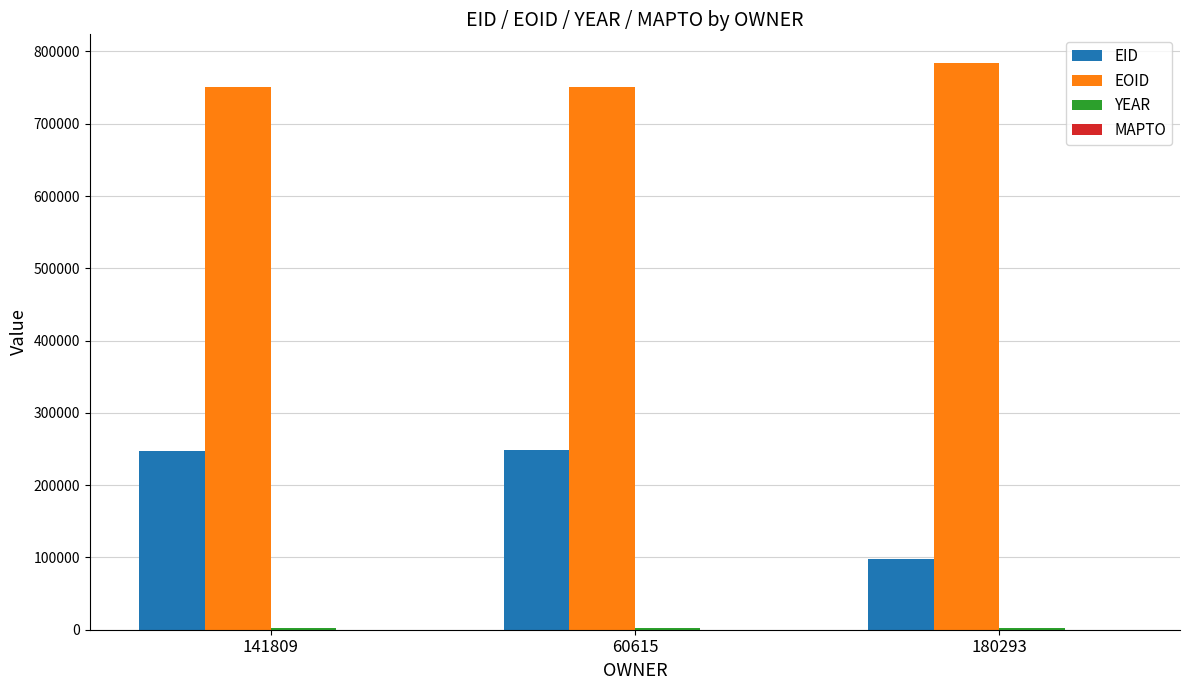

Is the value of EOID at 141809 greater than the value of EID at 141809?

Yes